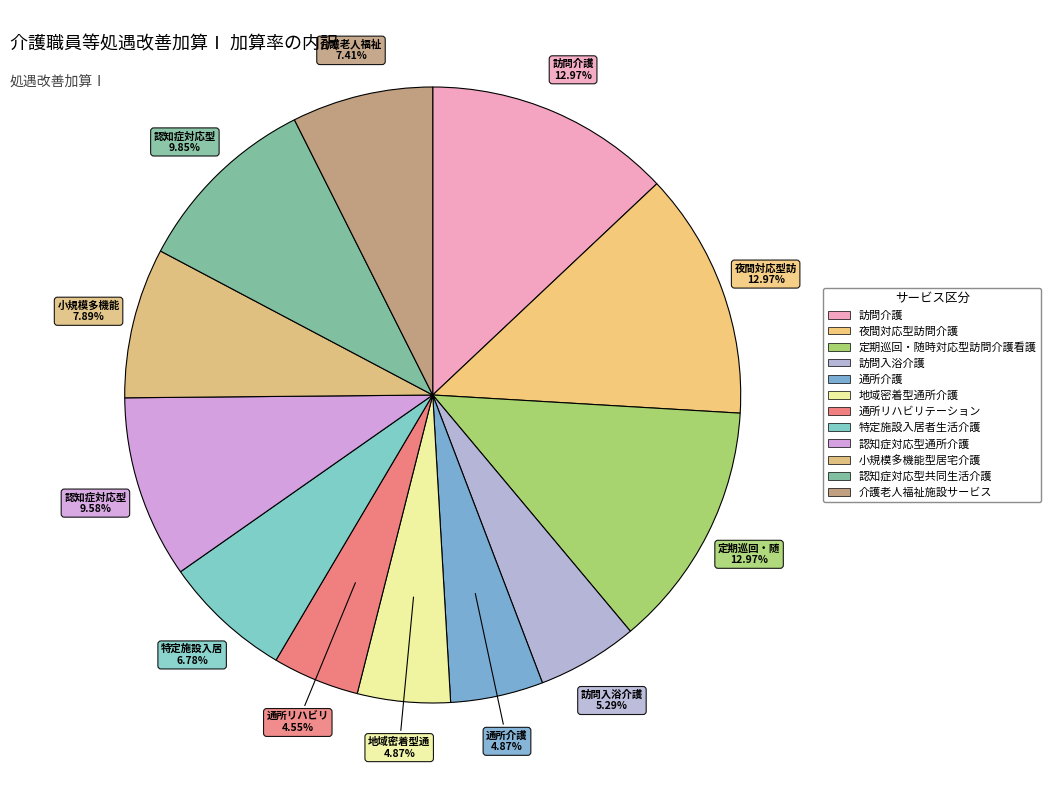

To the nearest percent, what is the average slice percentage?

8%